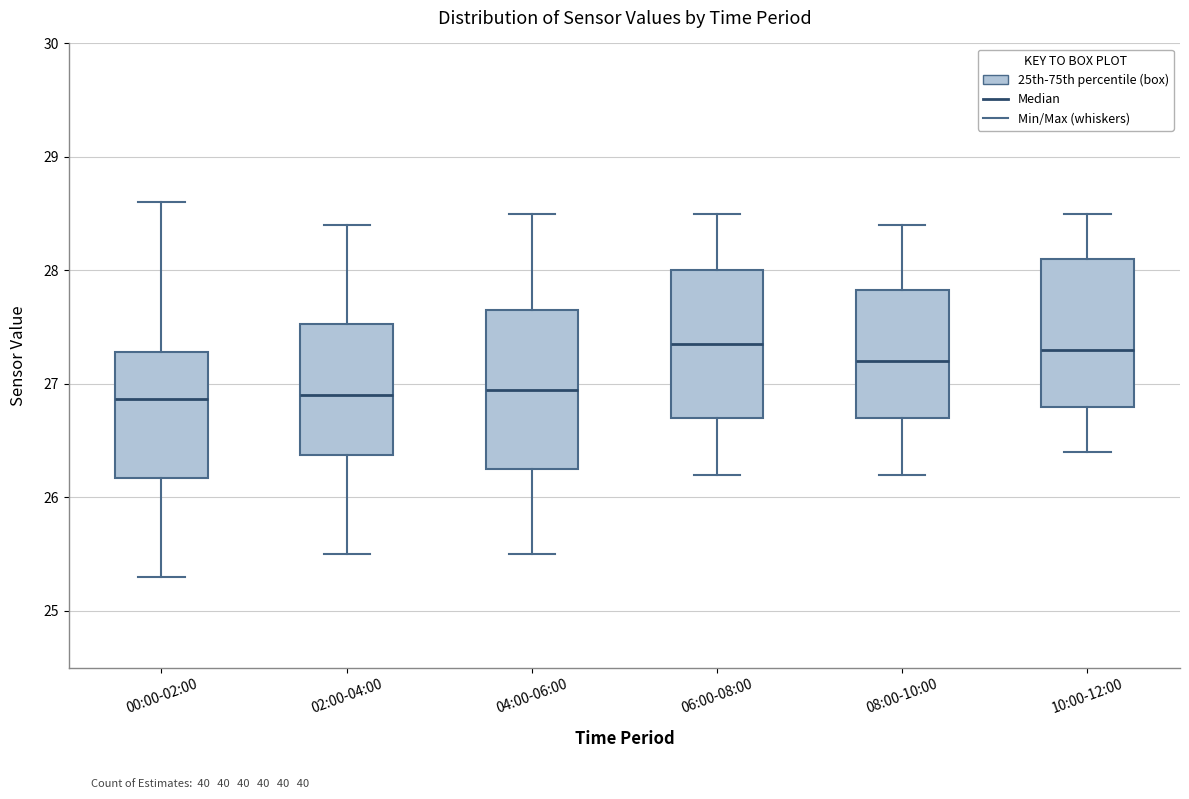

Which box is the tallest, from its lower edge to its upper edge?

04:00-06:00